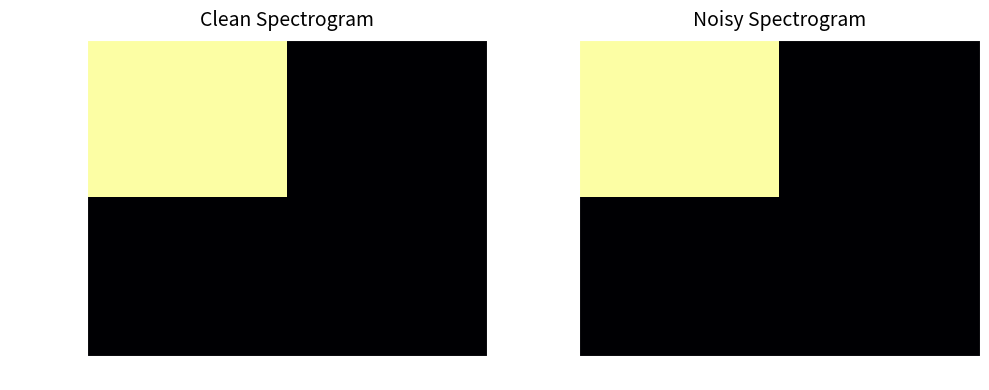

What is the maximum value shown in the chart?

1